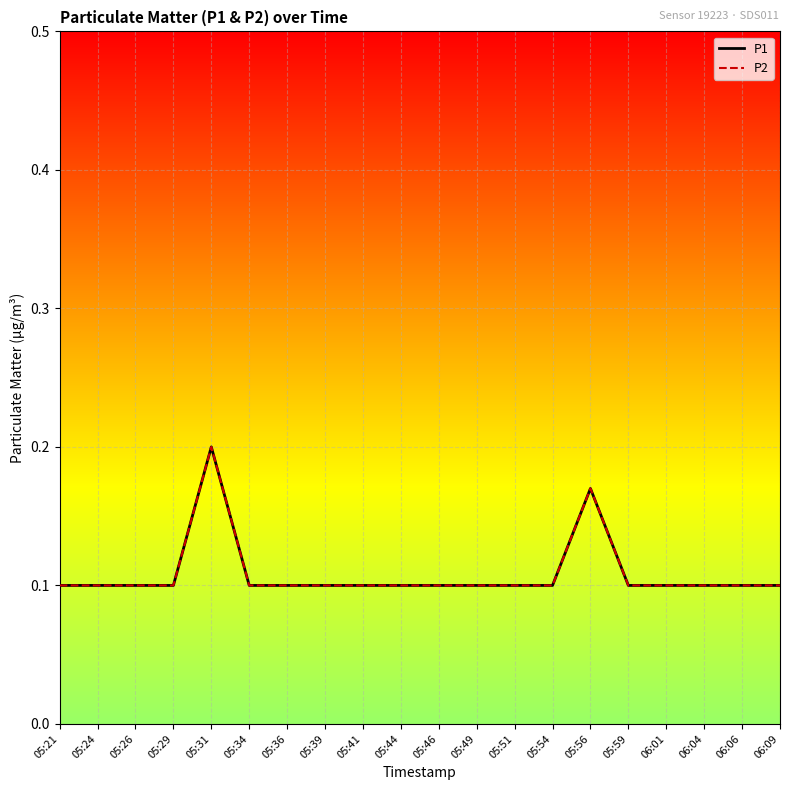

The P1 series shows 0.1 at 05:24. True or false?

True